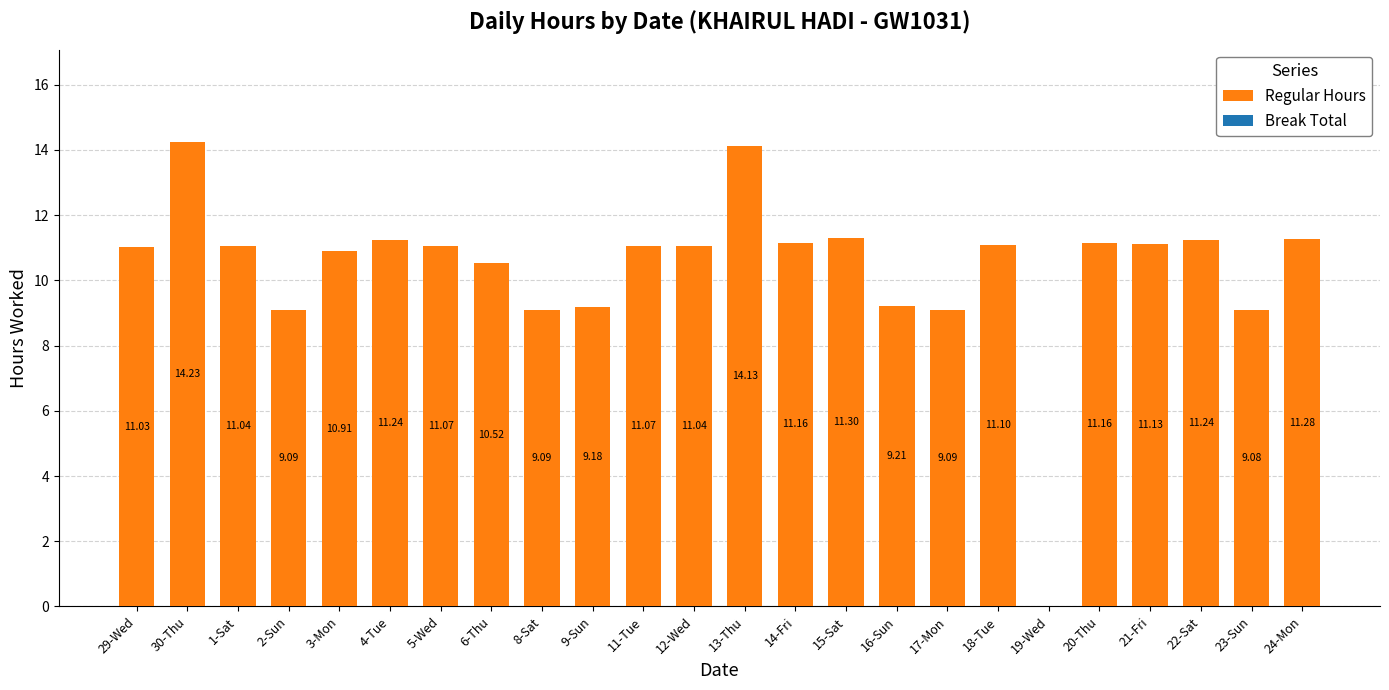

Count the number of categories in the chart.

24